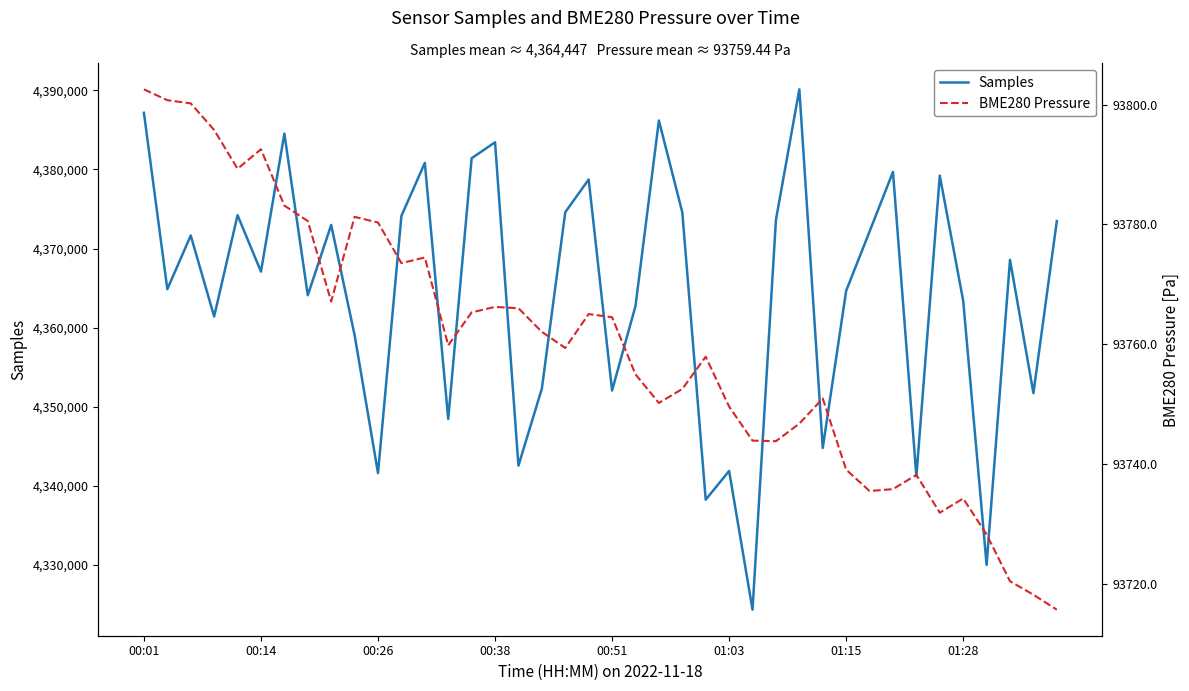

At how many categories does at least one series exceed 4009808?

40